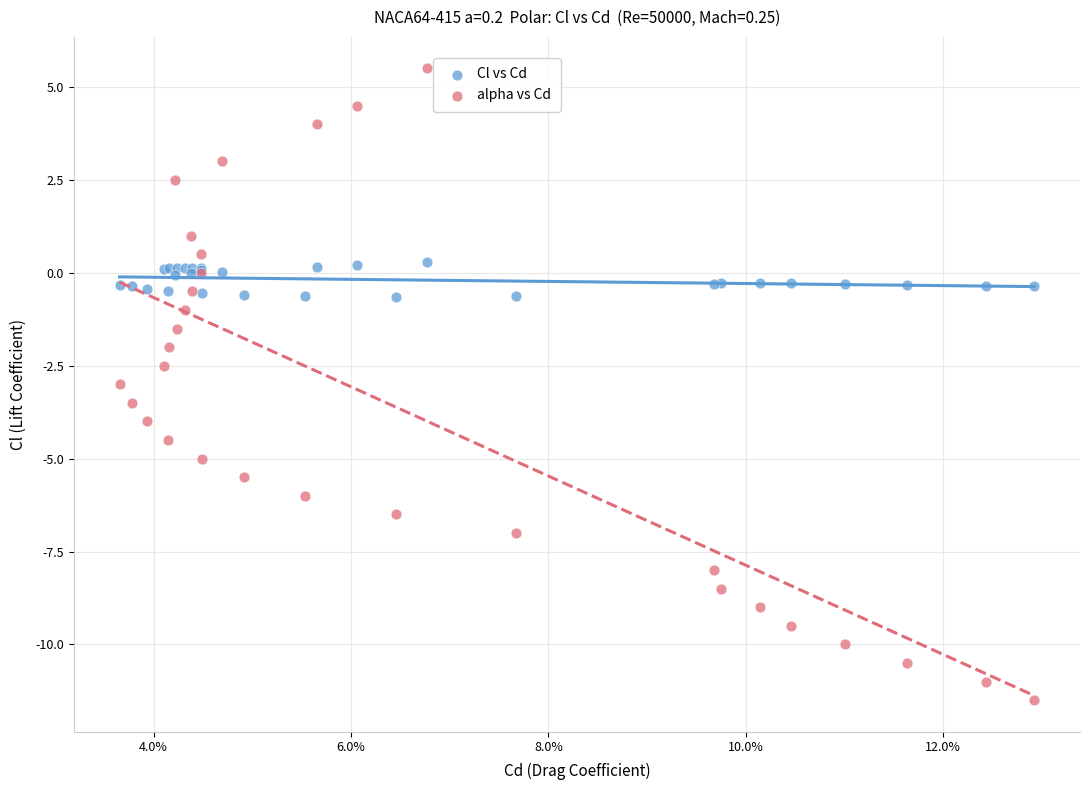

Which series contains the highest Y value?

alpha vs Cd